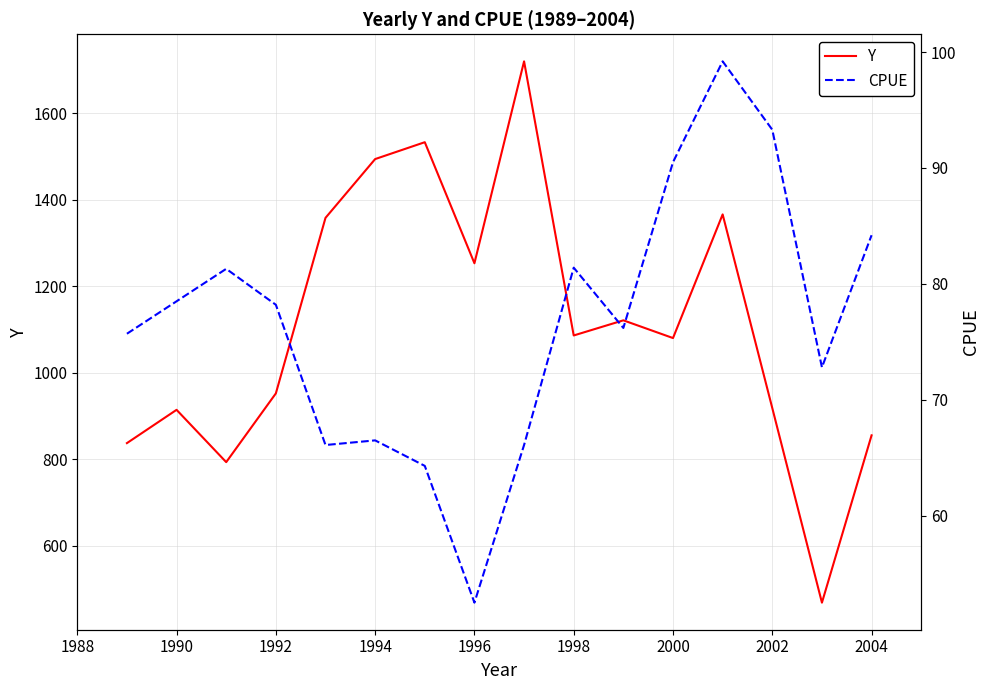

What is the difference between the maximum and minimum values in the CPUE series?

46.7